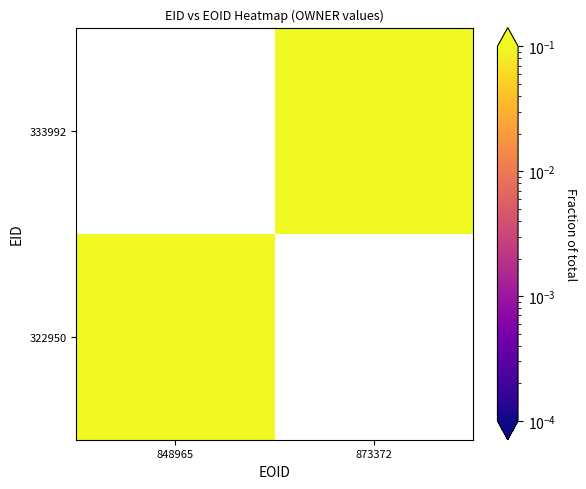

What is the maximum value shown in the chart?

0.7